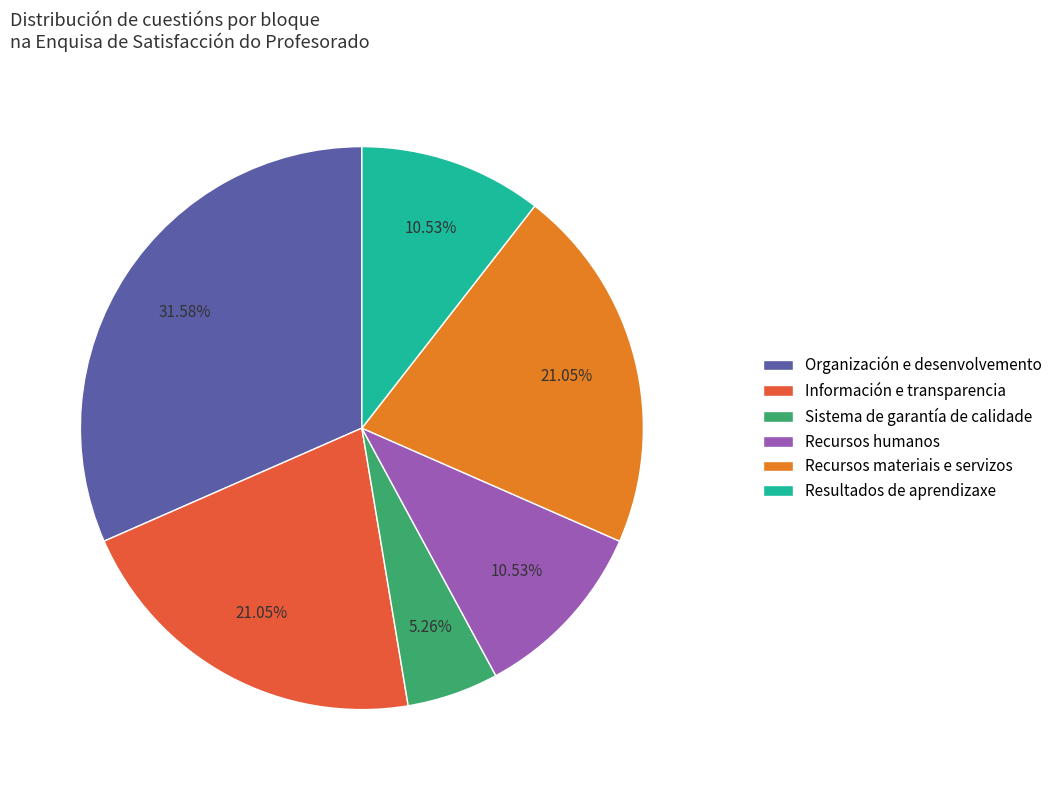

Is there a majority slice in this chart?

No